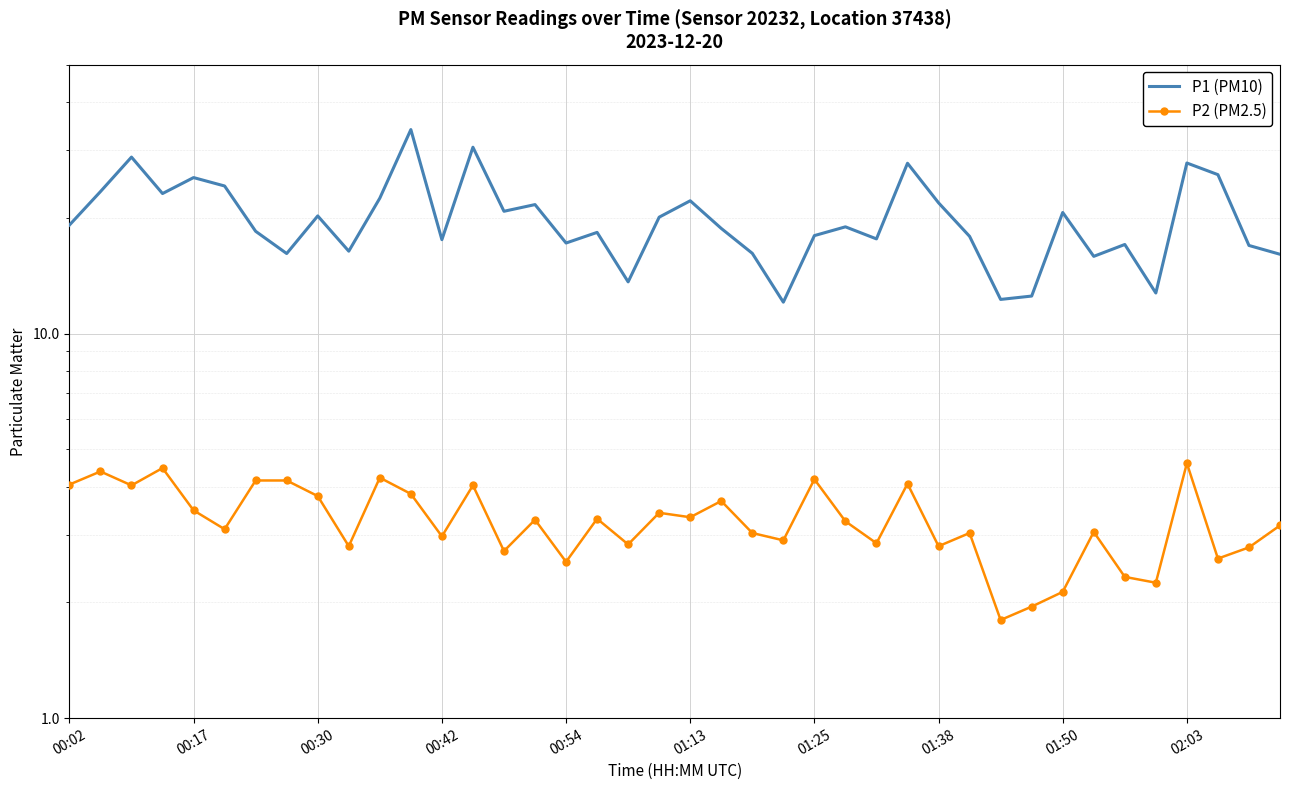

What is the difference between the maximum and minimum values in the P2 (PM2.5) series?

2.8